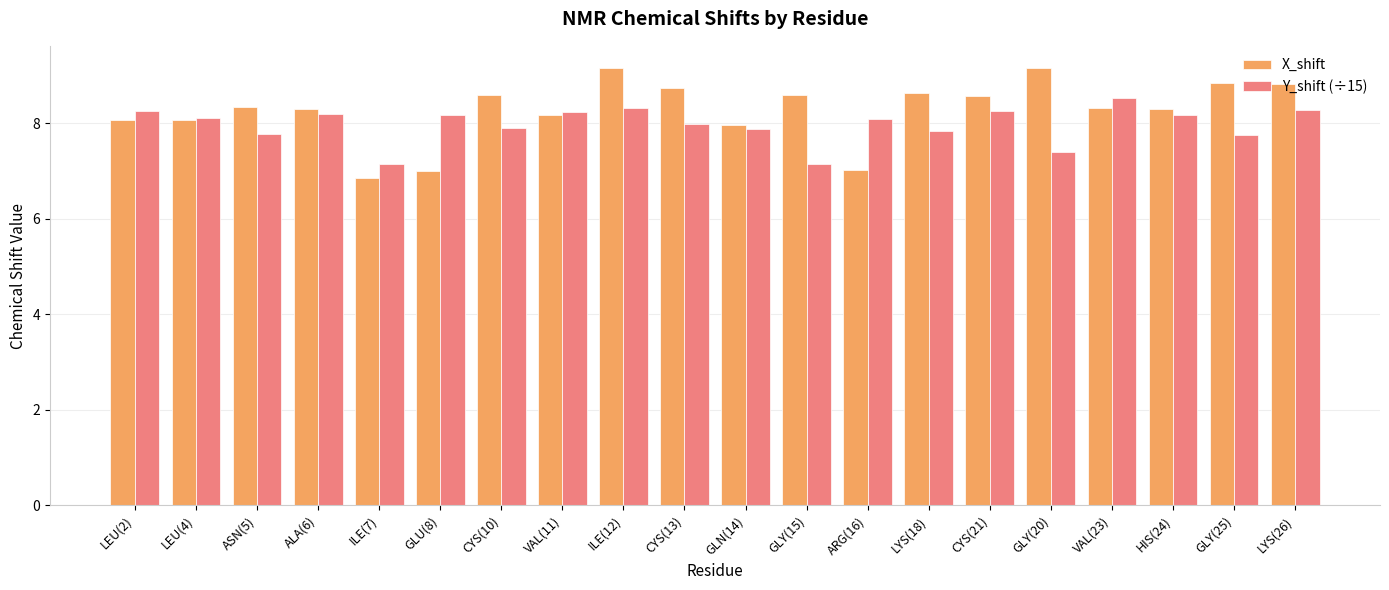

Is it true that Y_shift (÷15) equals 12.3 at CYS(13)?

False